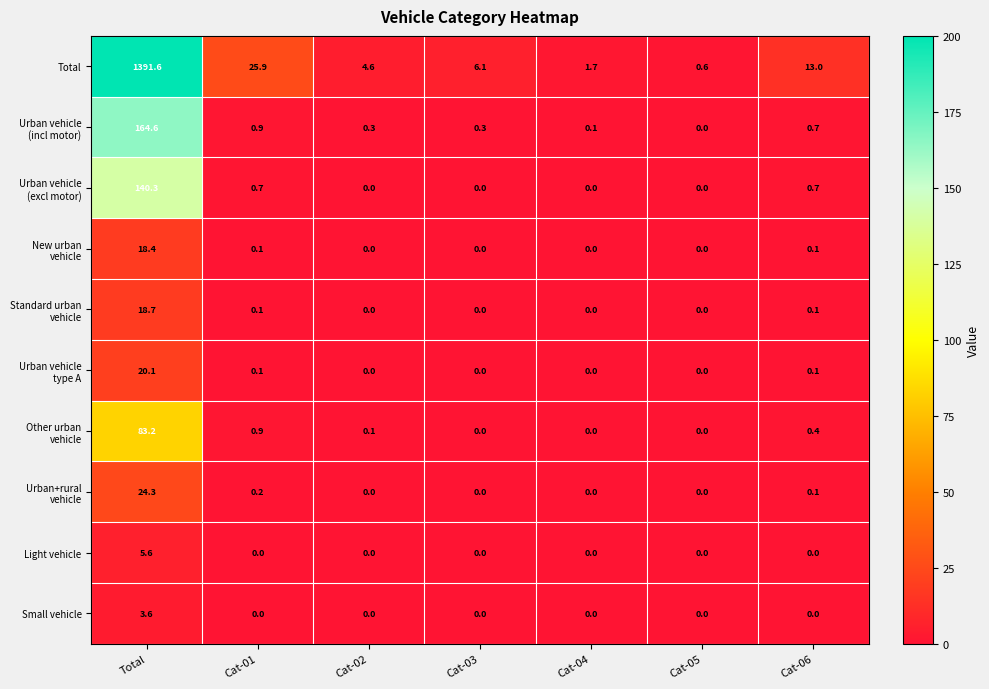

Count the number of data series in this chart.

10